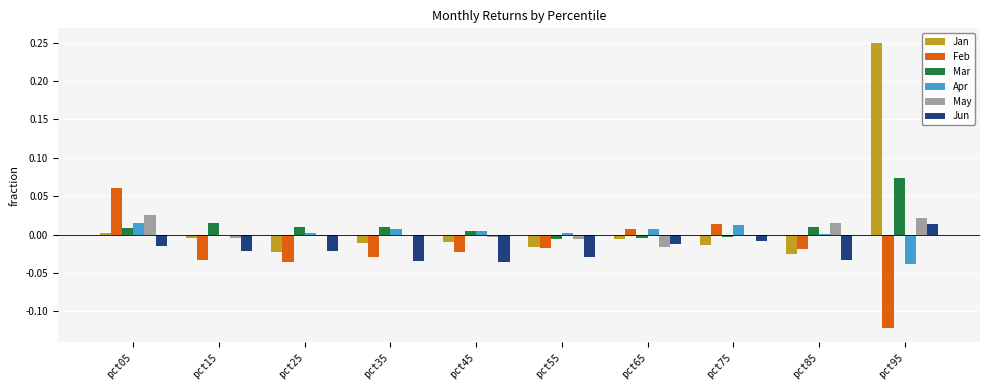

The Mar series shows 0.0 at pct35. True or false?

True